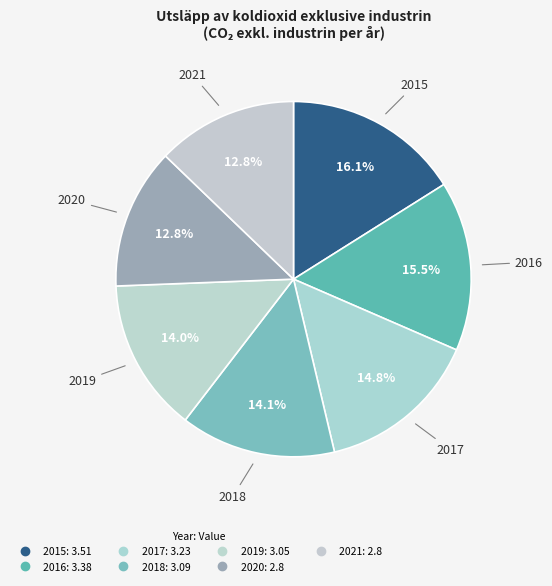

How many segments does this pie chart have?

7